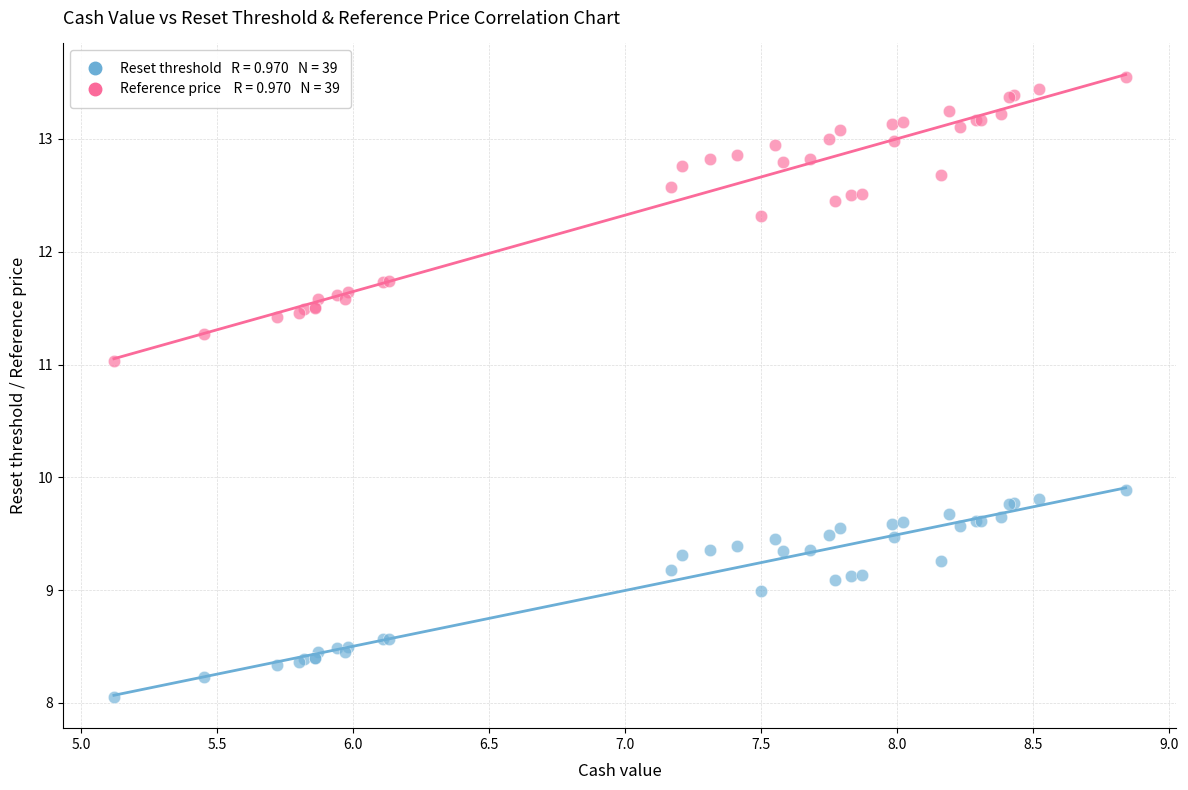

Across all series, what Y value is closest to 10?

9.9